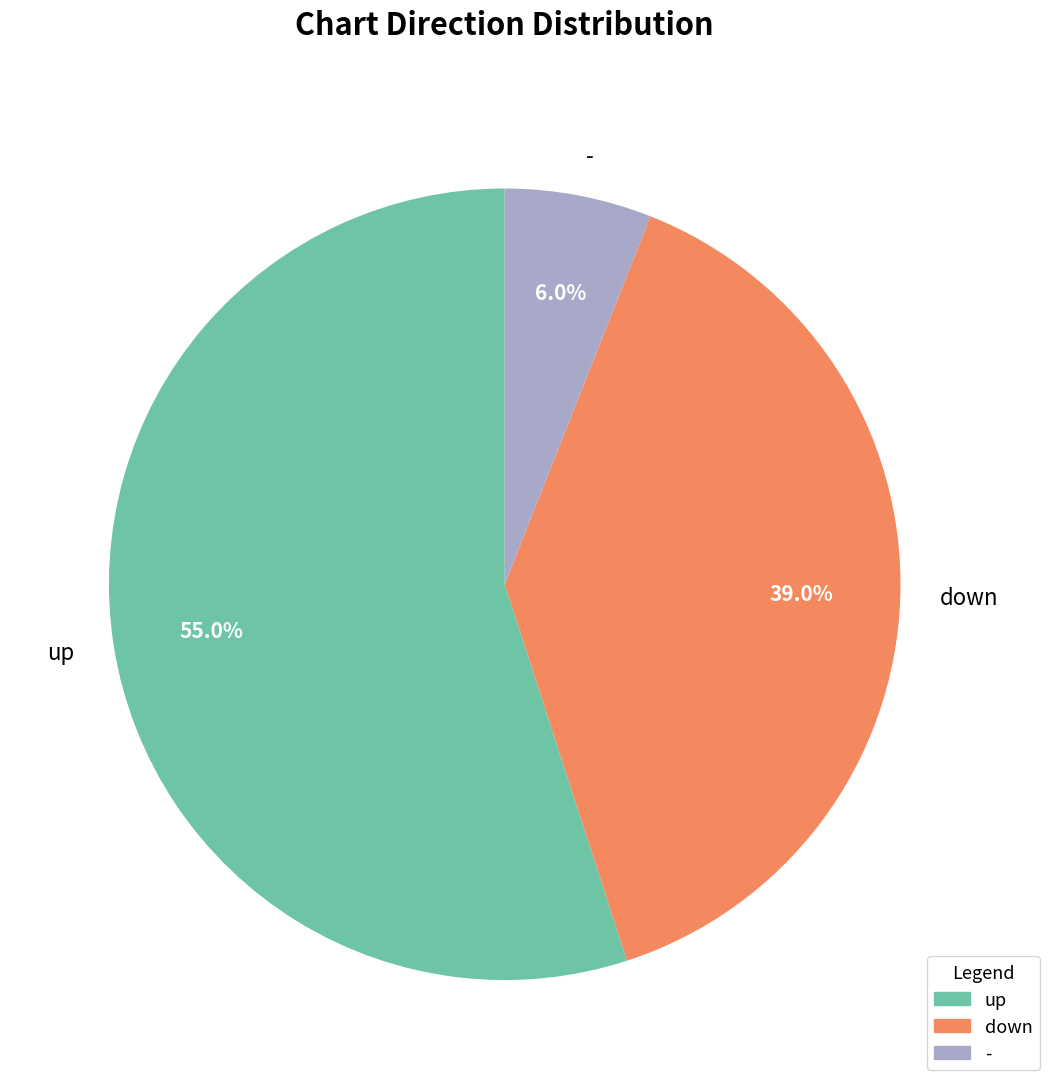

How many segments does this pie chart have?

3